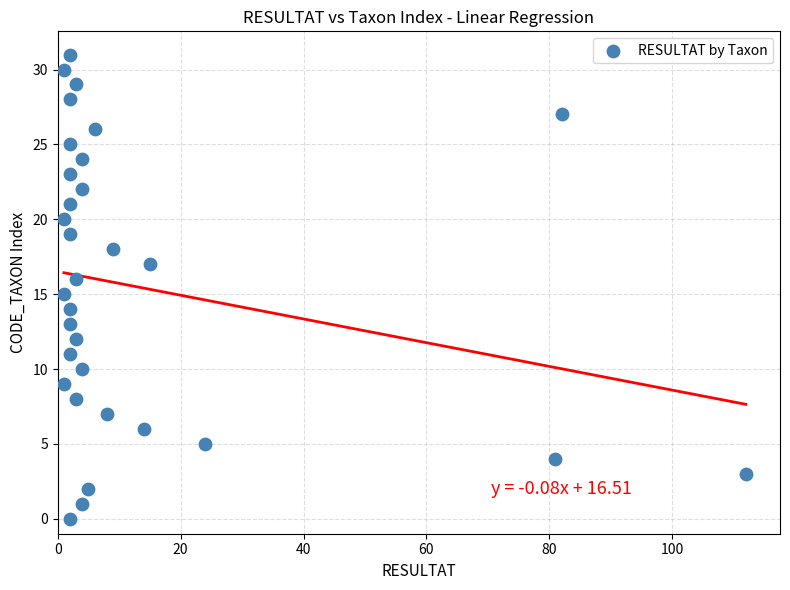

What is the range of Y values (max minus min)?

31